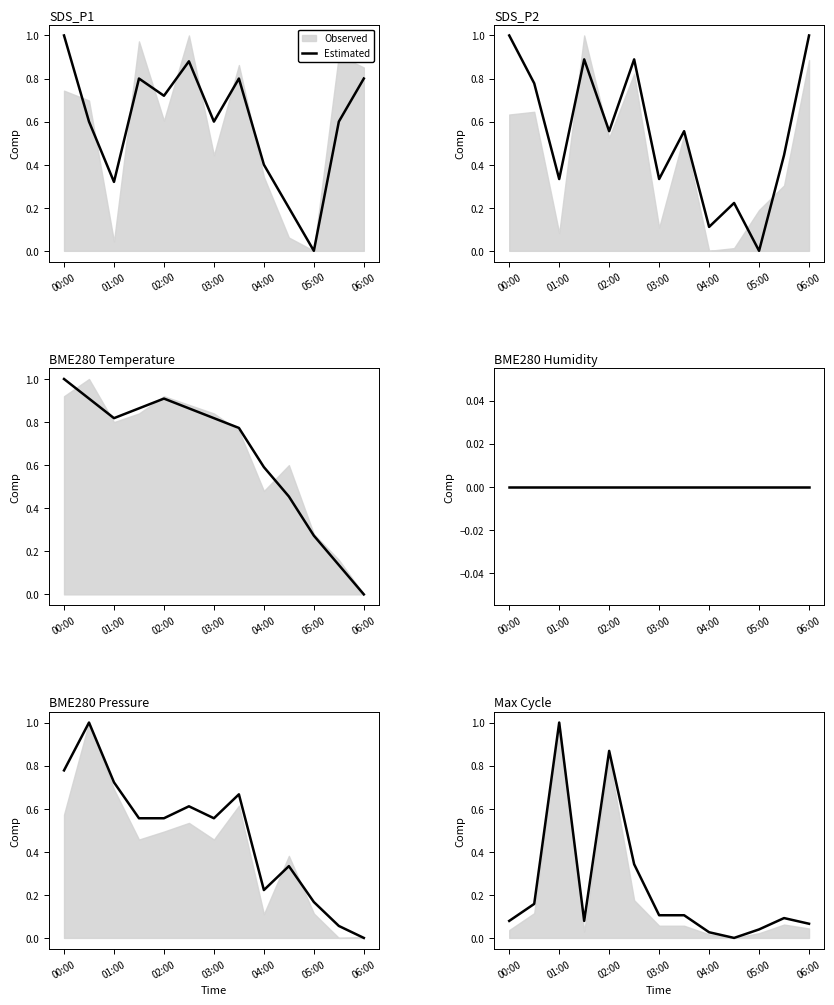

Which category has the highest value across all series?

01:00